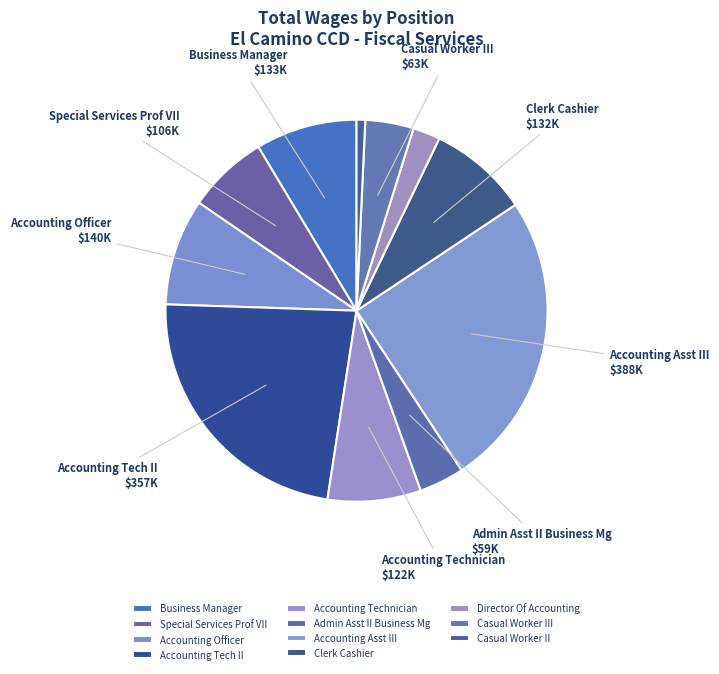

How many segments does this pie chart have?

11